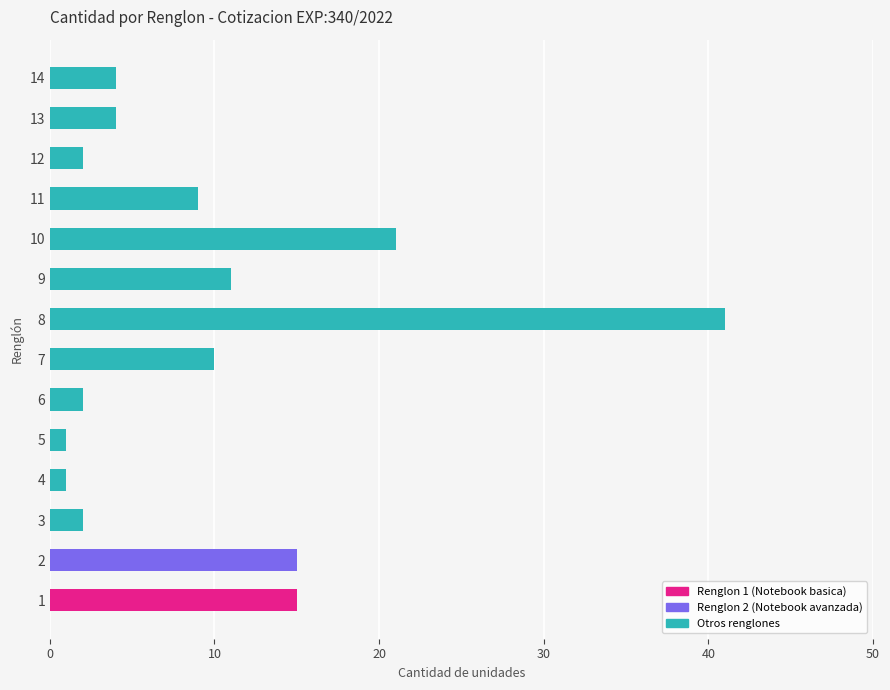

How many bars are there in total?

14